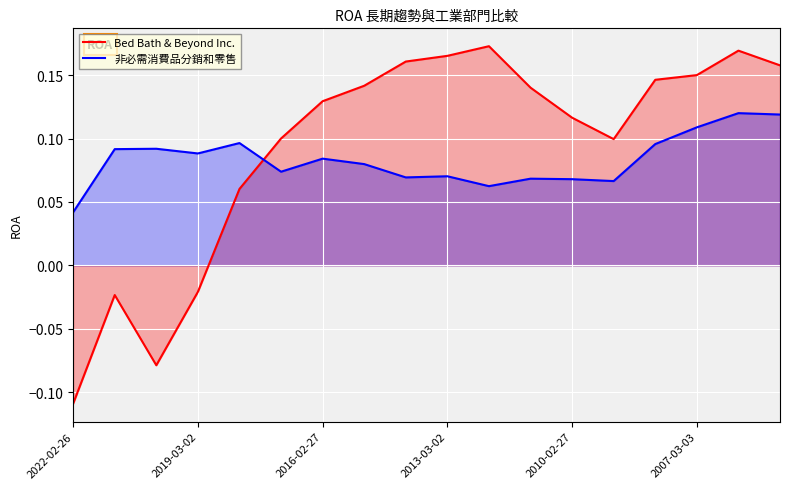

What is the smallest value displayed?

-0.1